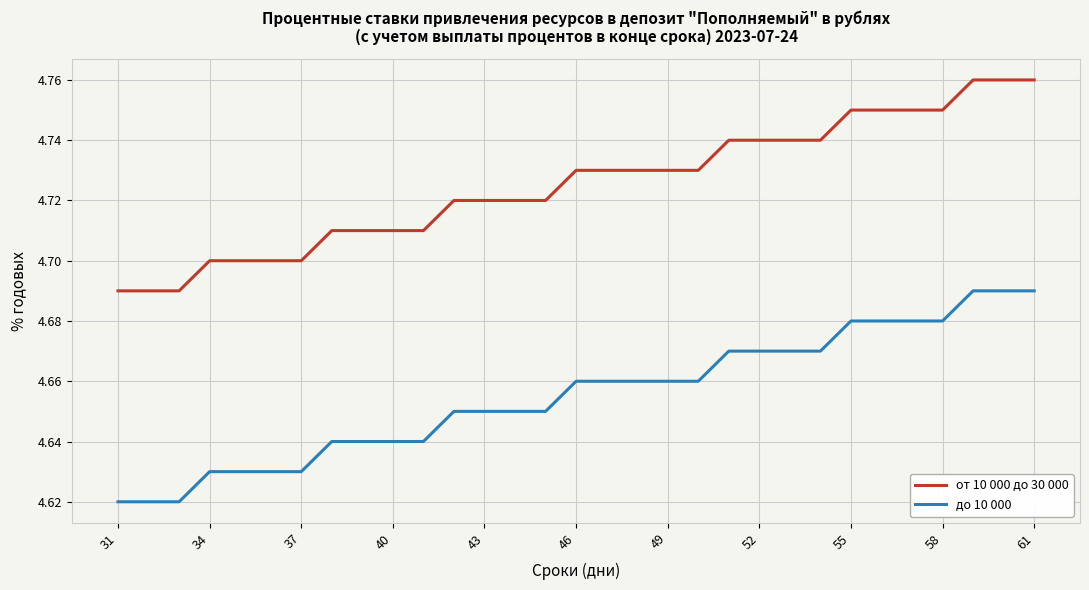

Does the chart have visible grid lines?

Yes